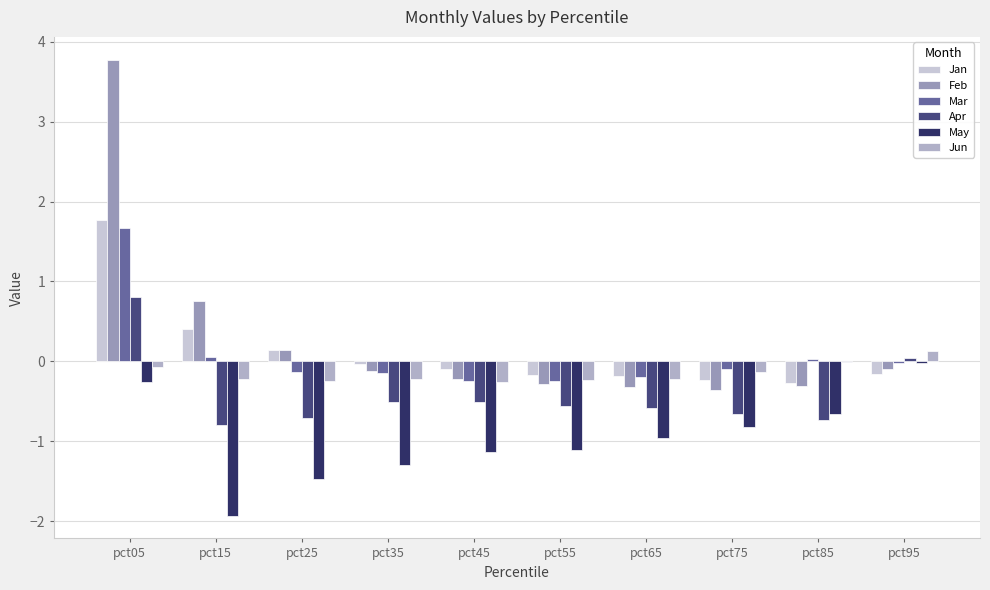

What is the total value across all series at pct85?

-2.0